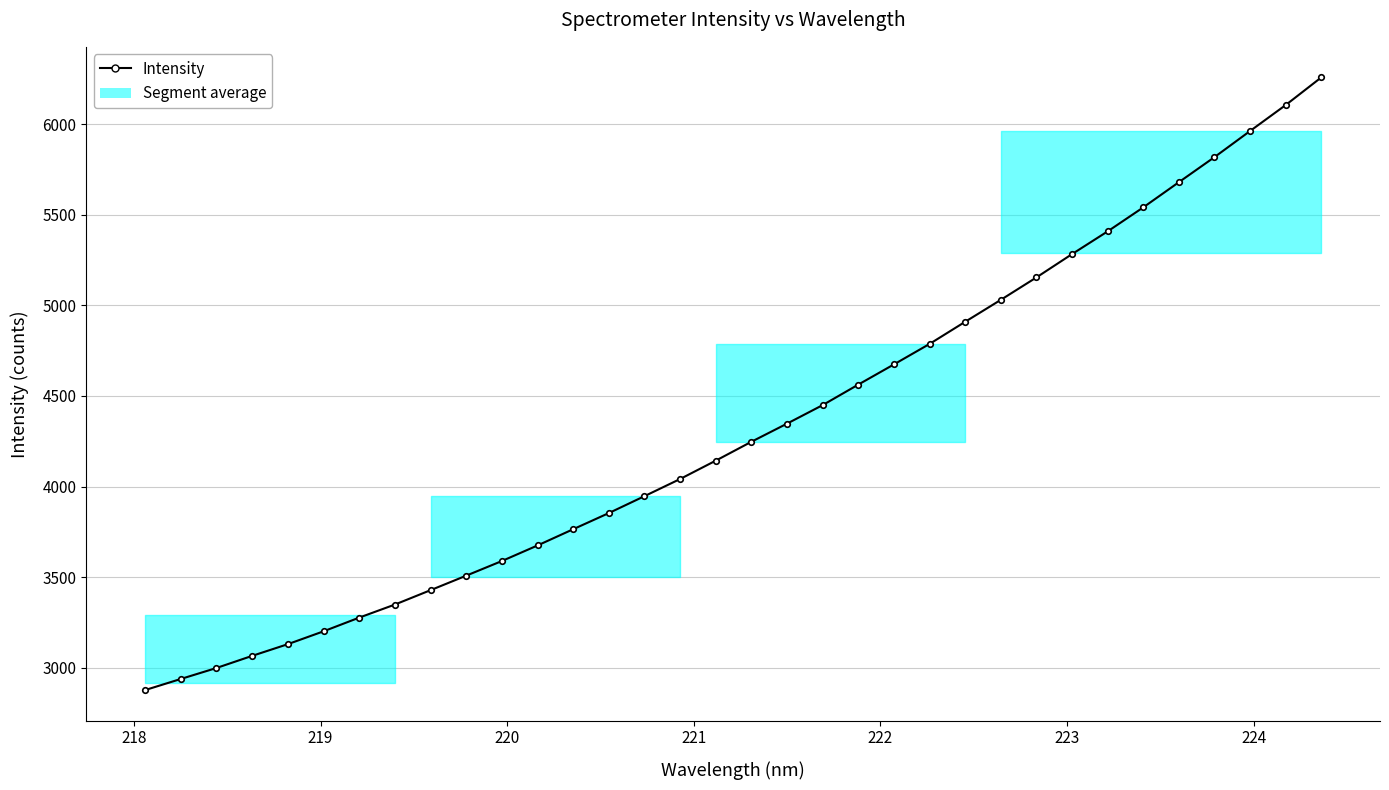

What is the sum of all values?

147004.0